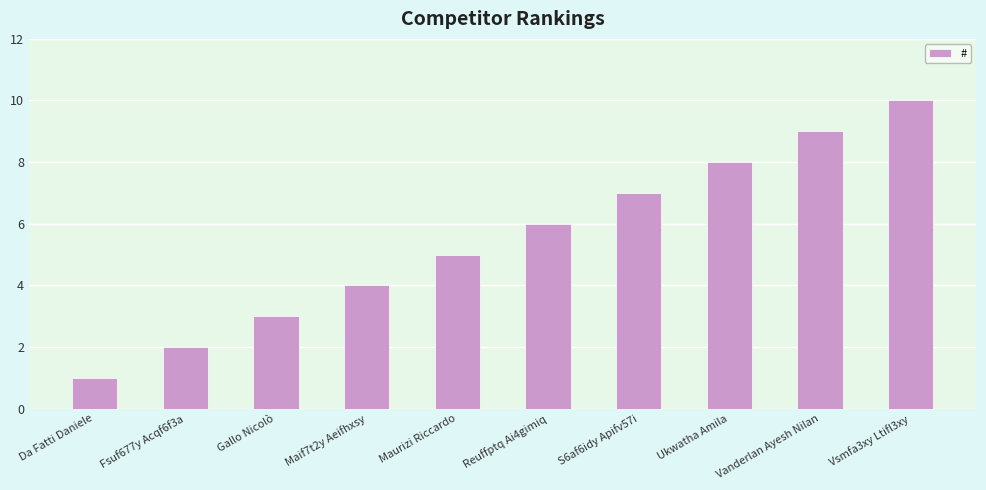

What value does the data have at Gallo Nicolò?

3